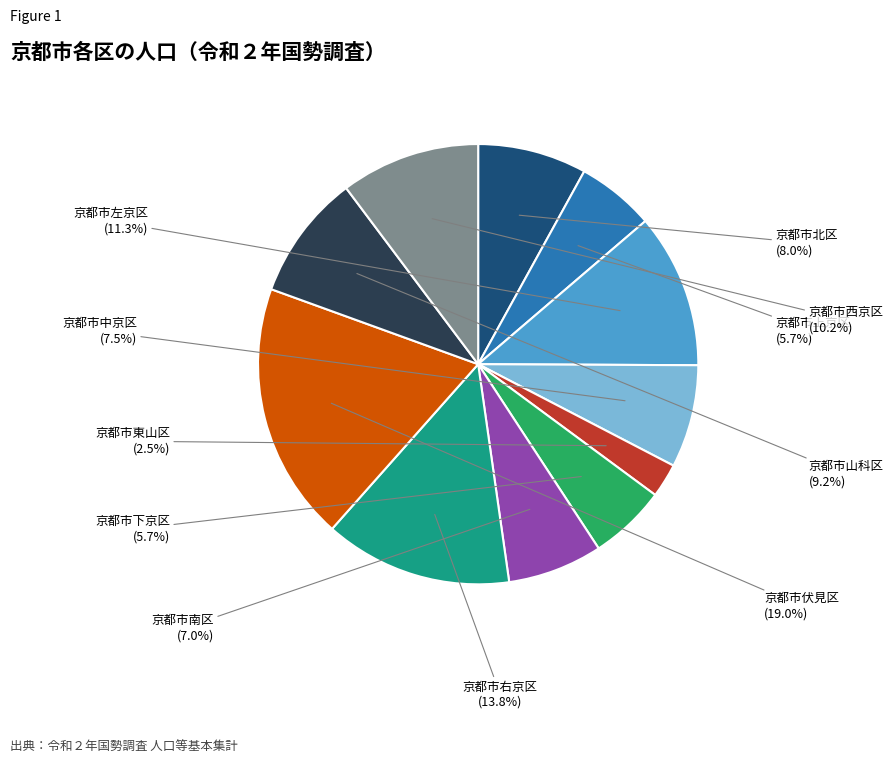

Combined, what portion of the pie is 京都市南区 and 京都市右京区?

20.8%